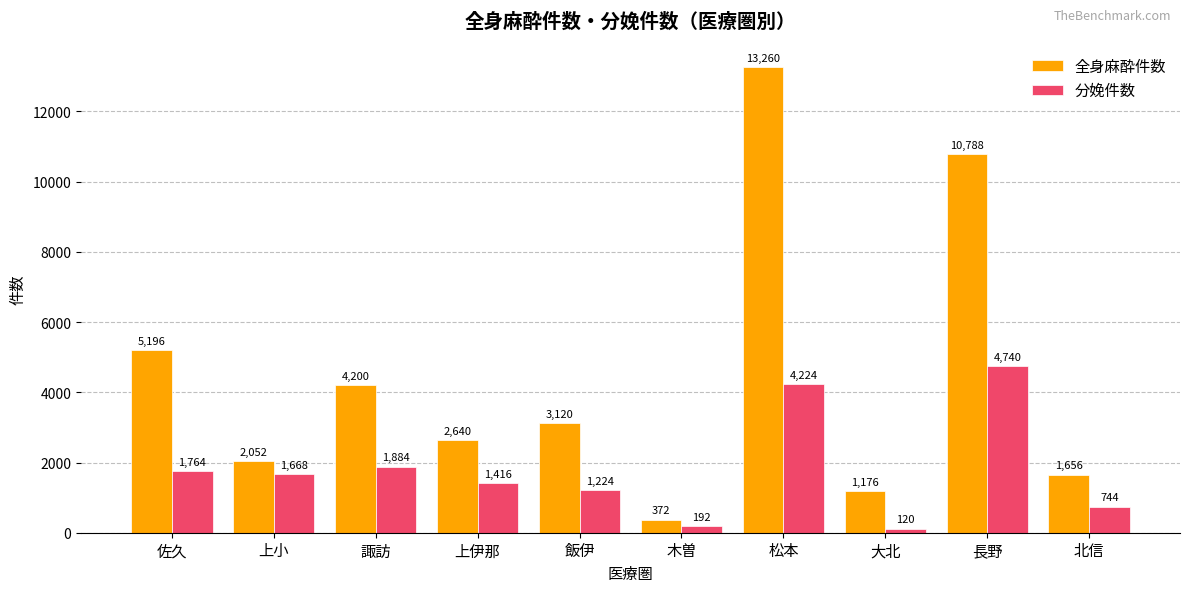

True or false: 分娩件数 has a value of 2936 at 諏訪.

False